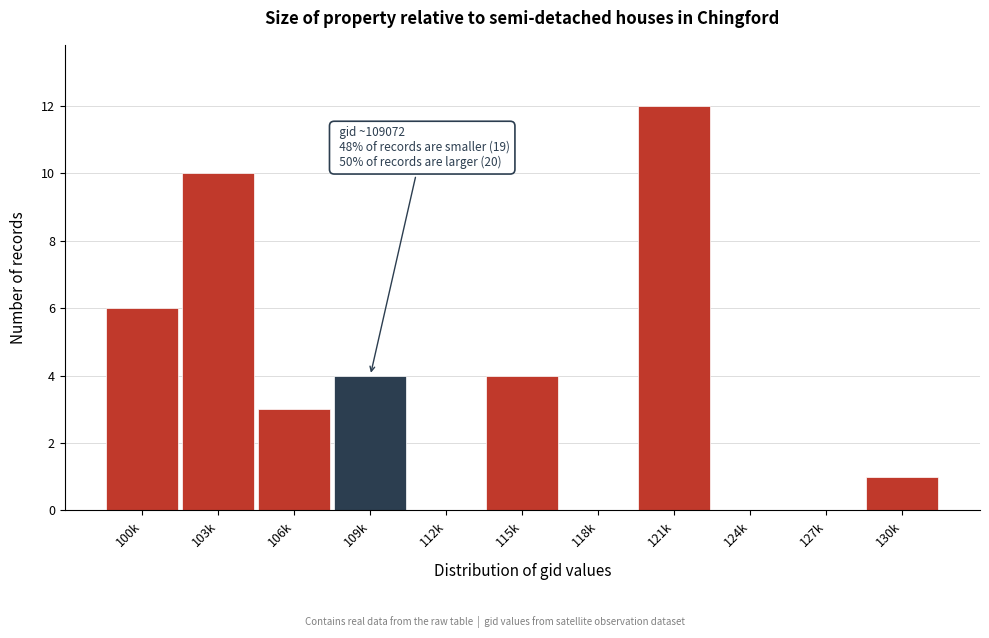

Reading left to right, extract all data points from this chart.

100k=6	103k=10	106k=3	109k=4	112k=0	115k=4	118k=0	121k=12	124k=0	127k=0	130k=1